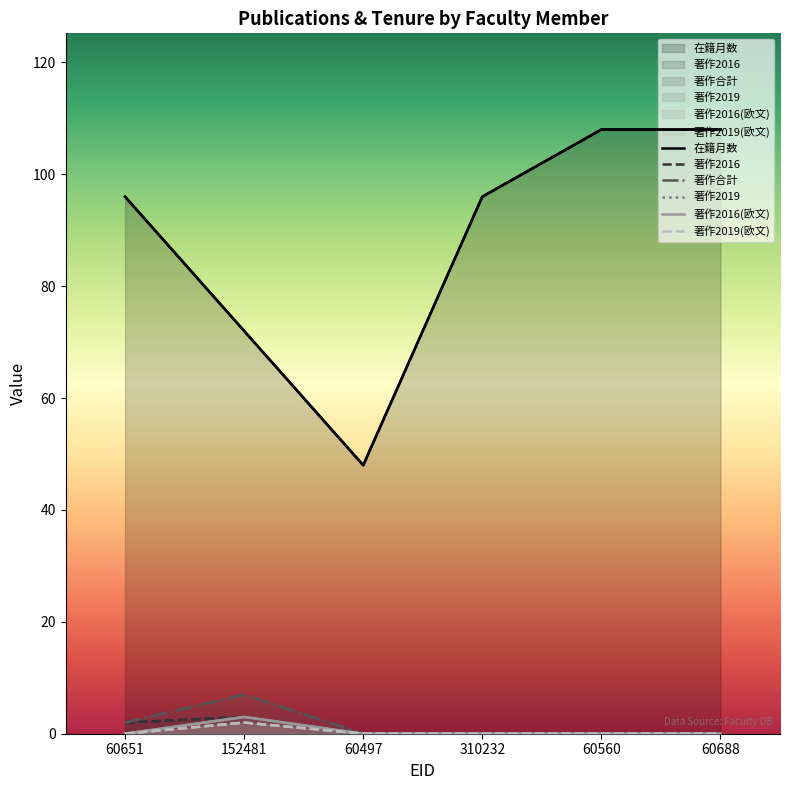

What are all the series names shown in the legend?

在籍月数, 著作2016, 著作合計, 著作2019, 著作2016(欧文), 著作2019(欧文)